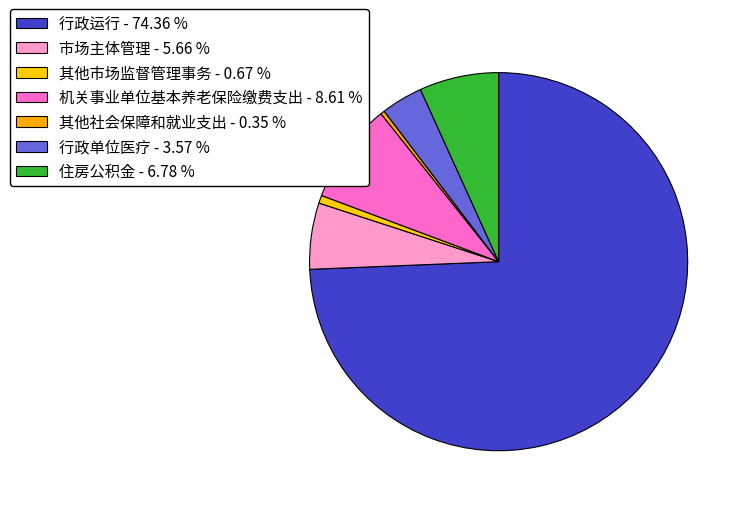

Which category accounts for the majority?

行政运行